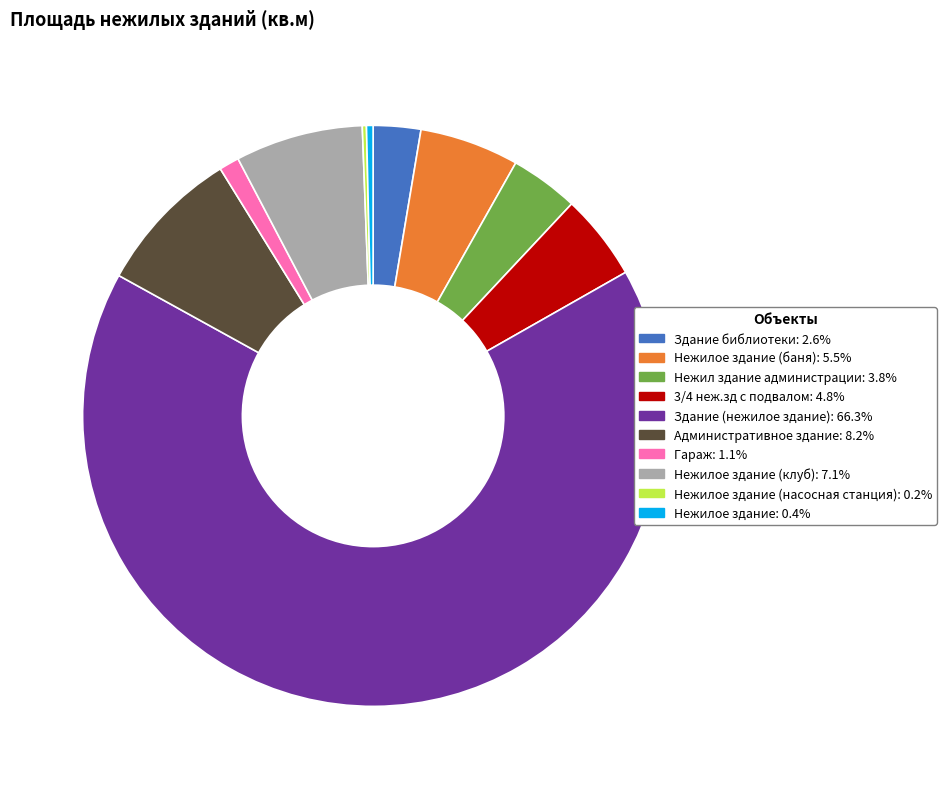

Combined, do 3/4 неж.зд с подвалом: 4.8% and Нежилое здание (баня): 5.5% account for over 50%?

No